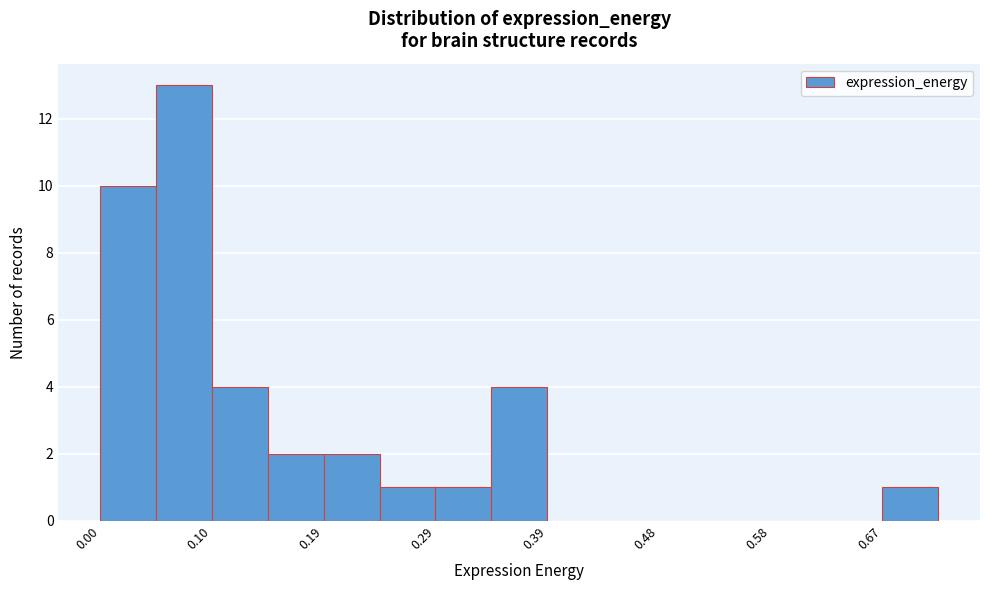

How tall is the bar that spans 0.05 to 0.10 on the x-axis? Neither the bar edges nor the heights are printed on the chart, so give them approximately, as read against the axes.

13